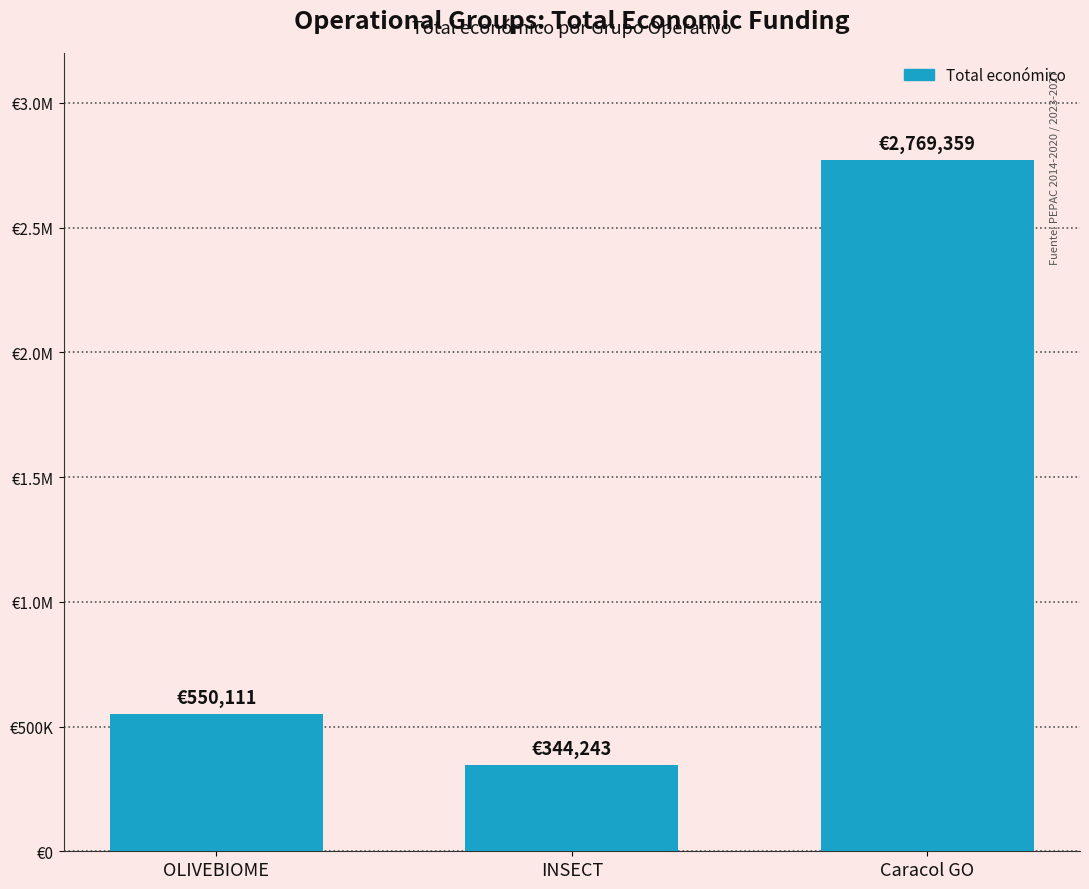

What is the smallest value displayed?

344243